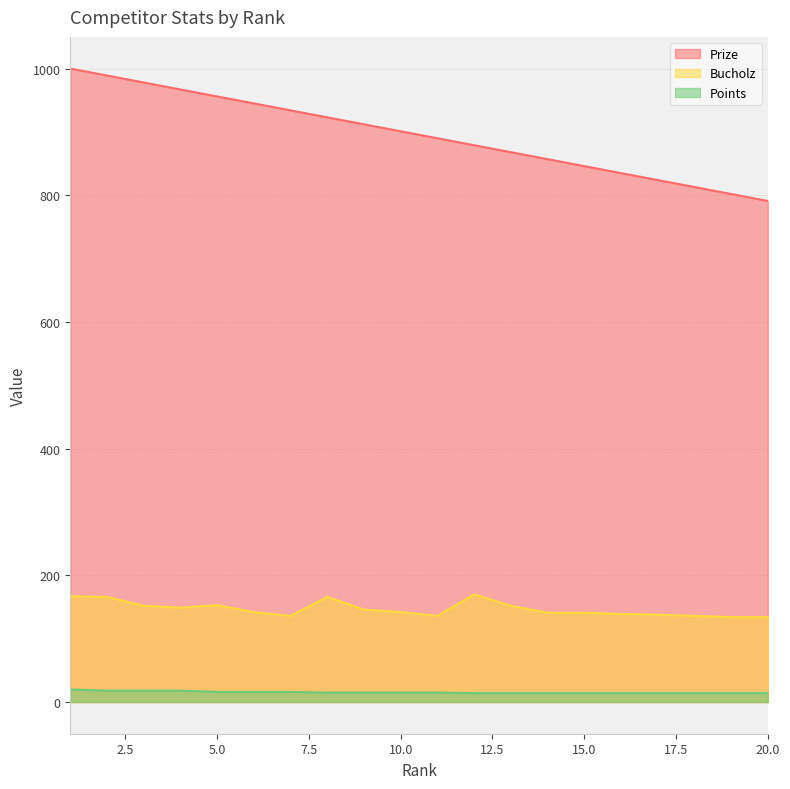

What is the spread (max minus min) of values at 18?

799